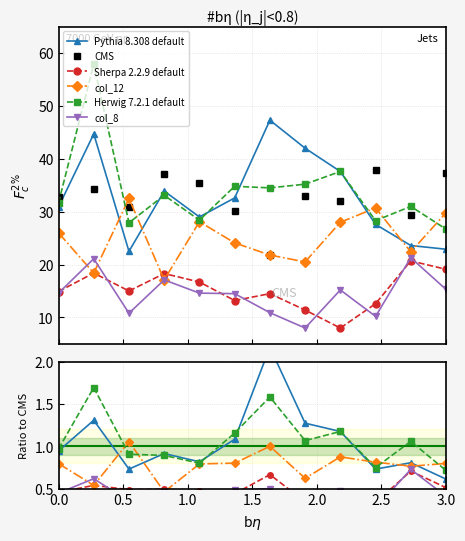

What are all the series names shown in the legend?

Pythia 8.308 default, CMS, Sherpa 2.2.9 default, col_12, Herwig 7.2.1 default, col_8